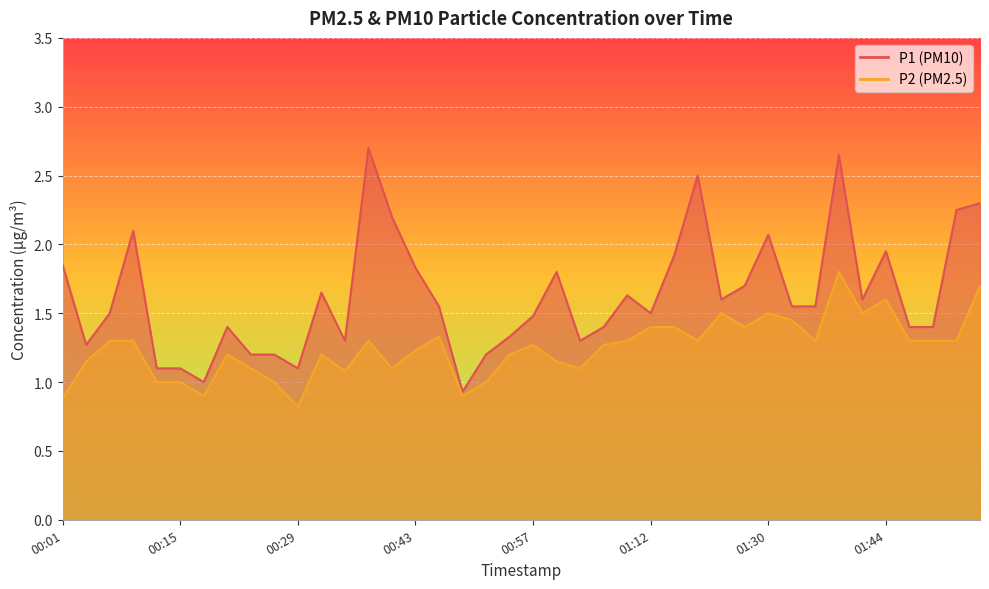

How many lines are shown in the chart?

2